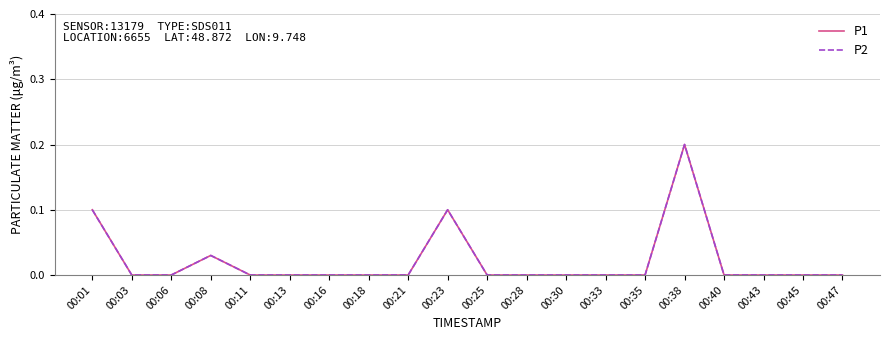

What is the difference between the maximum and minimum values in the P2 series?

0.2